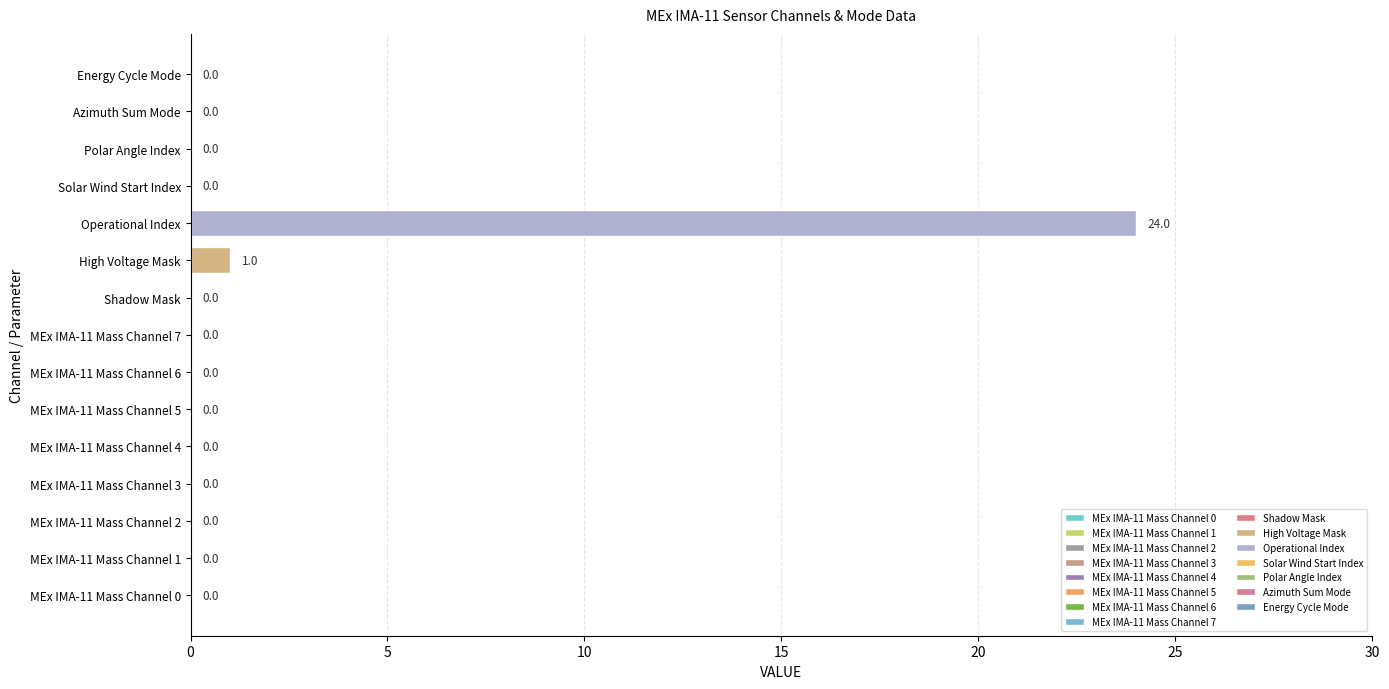

Which label corresponds to the largest value in the chart?

Operational Index